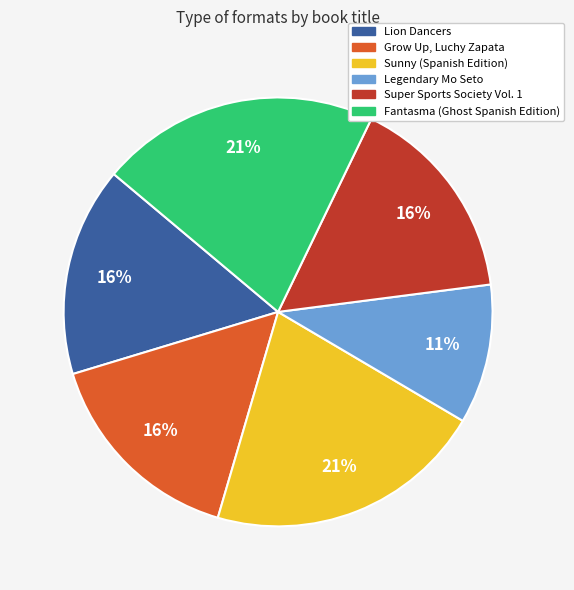

Between Legendary Mo Seto and Grow Up, Luchy Zapata, which is larger?

Grow Up, Luchy Zapata